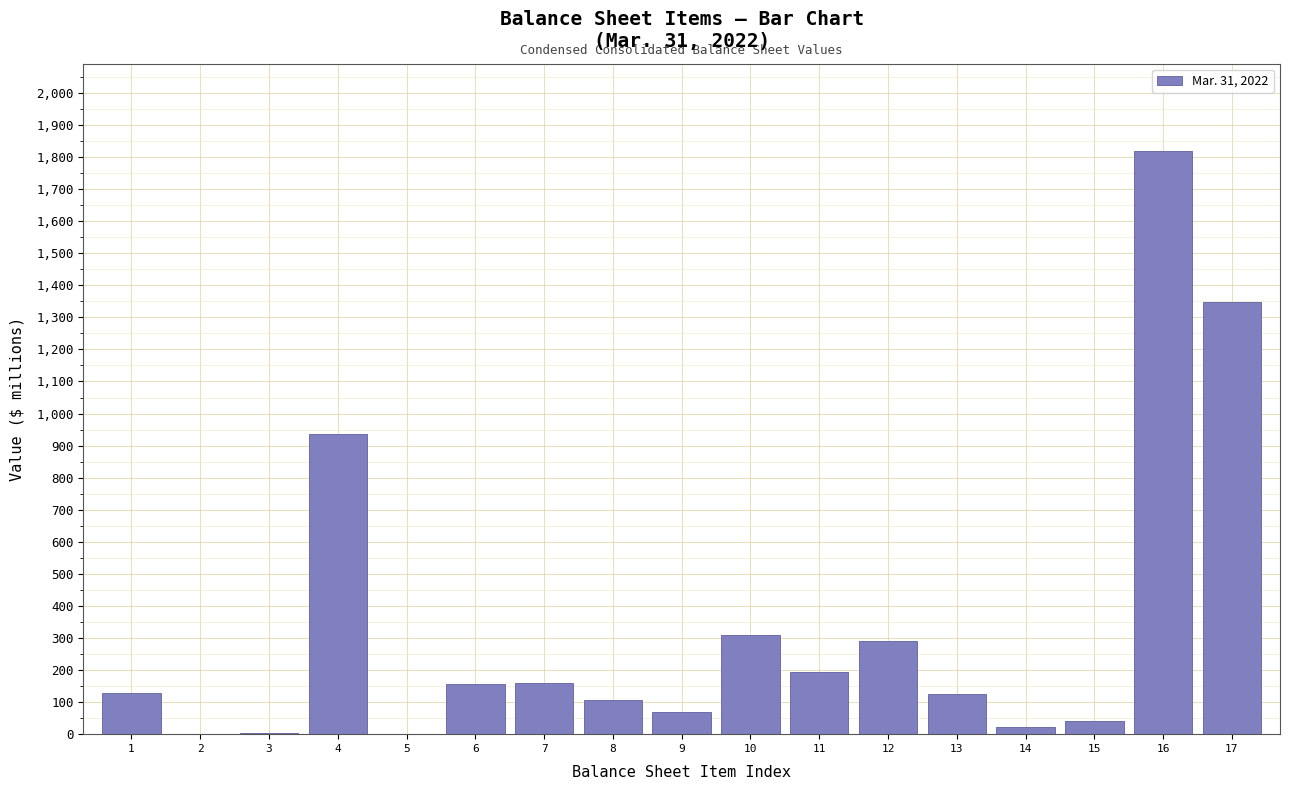

What is the sum of all values?

5710.7